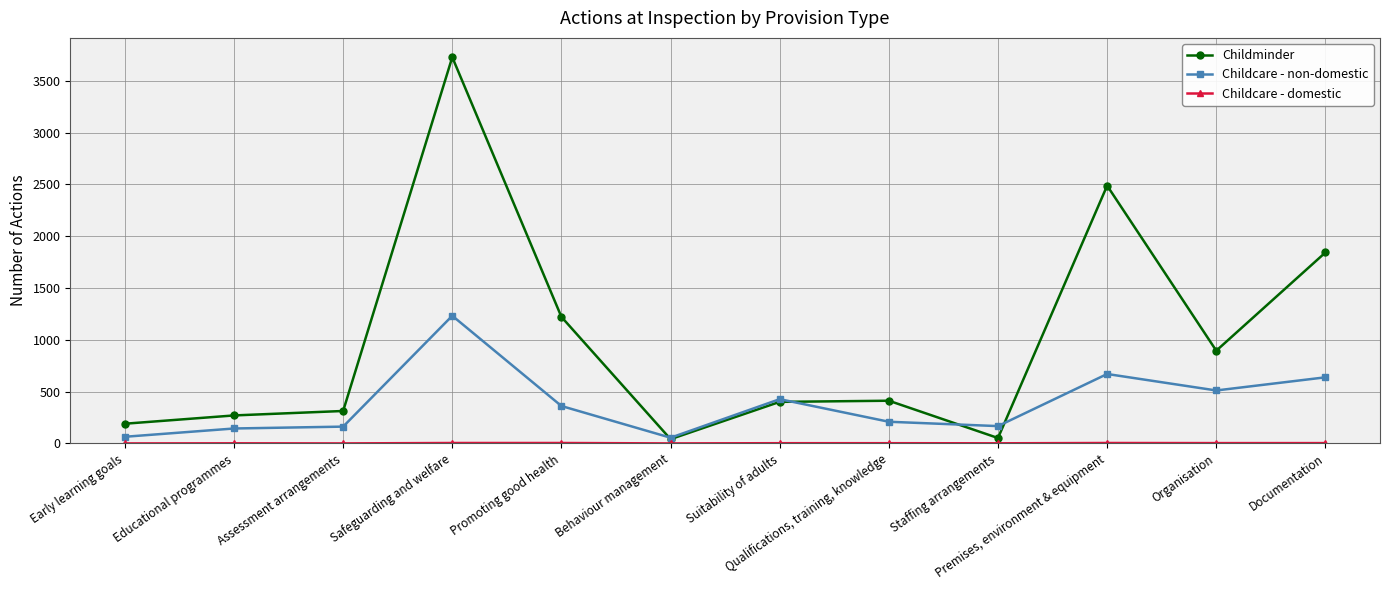

The Childminder series shows 2488 at Premises, environment & equipment. True or false?

True